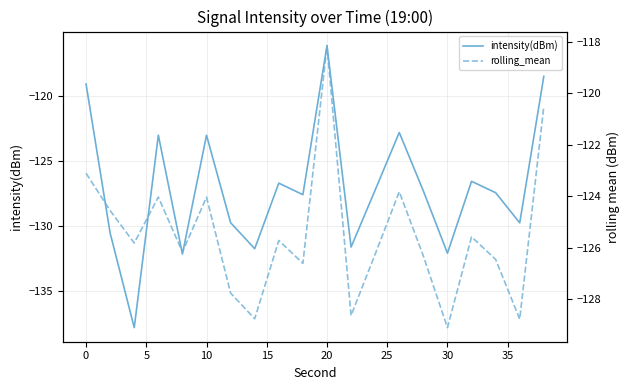

How many lines are shown in the chart?

2